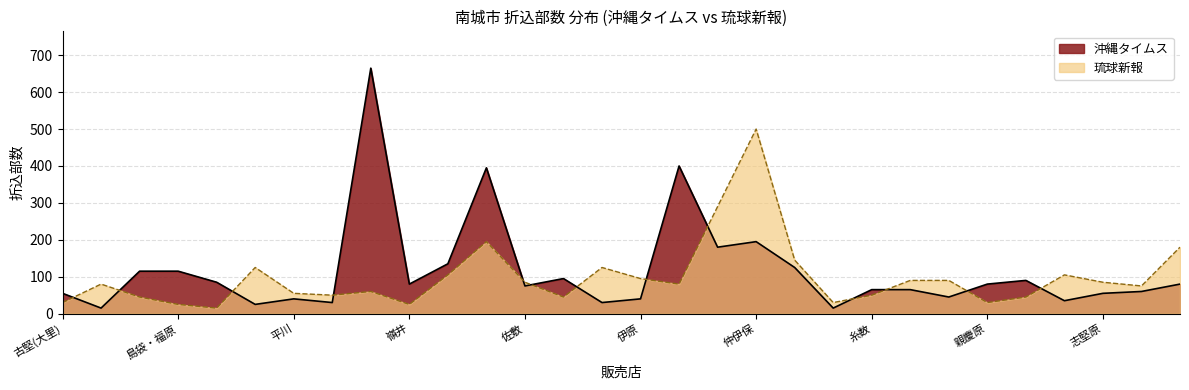

How many lines are shown in the chart?

2